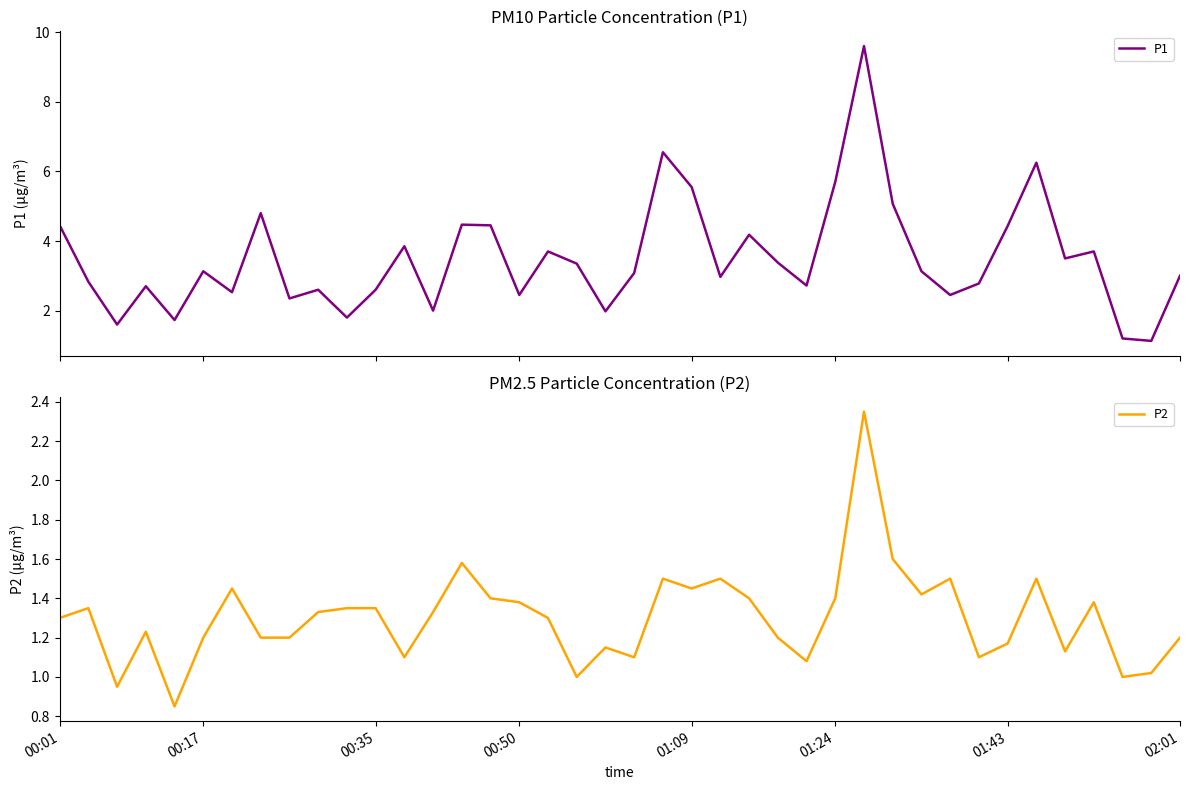

What is the approximate value of P1 at 25?

3.4